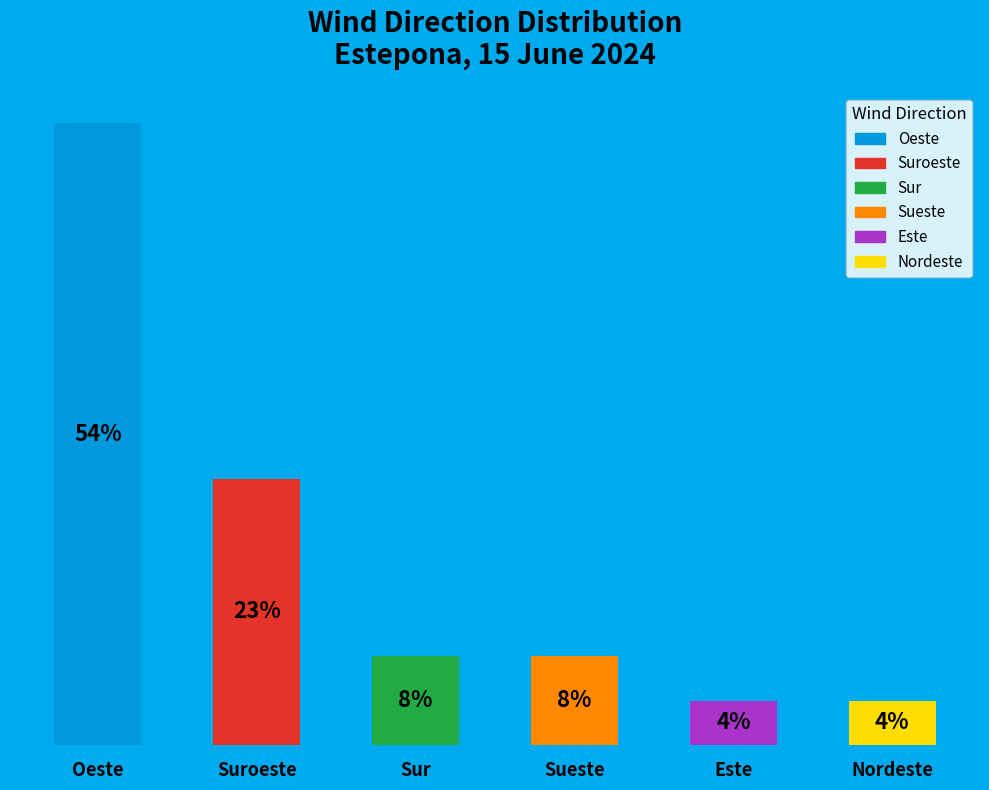

Are the bars horizontal?

No